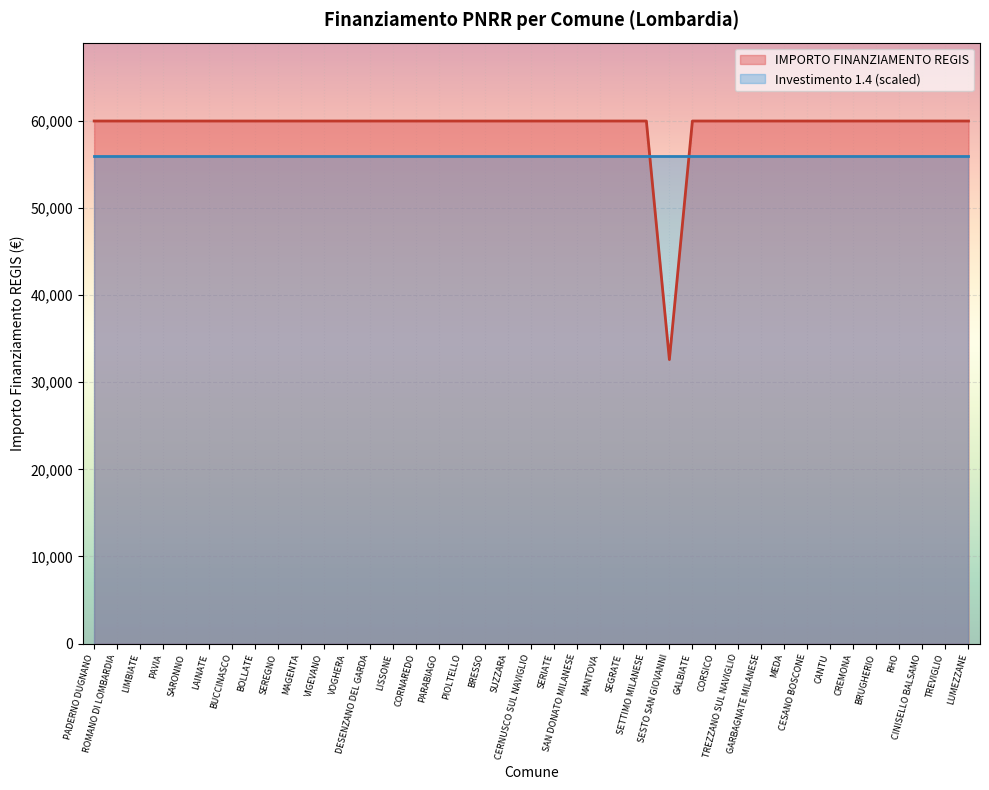

What is the difference between the maximum and minimum values?

27377